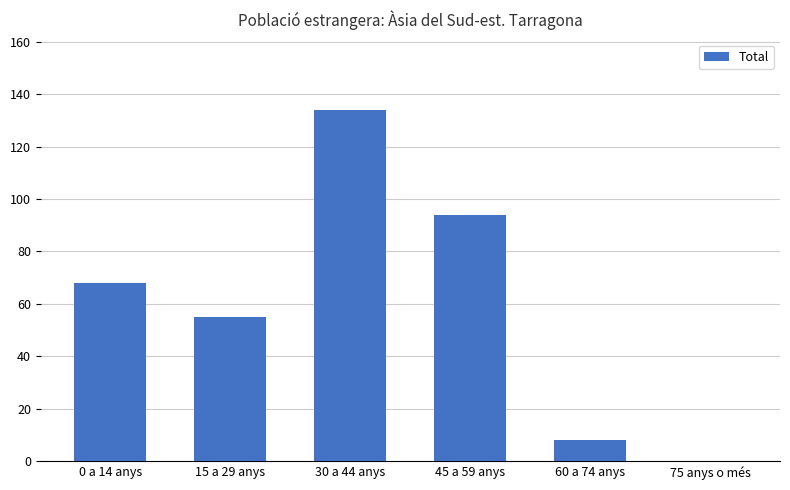

What is the sum of all values?

359